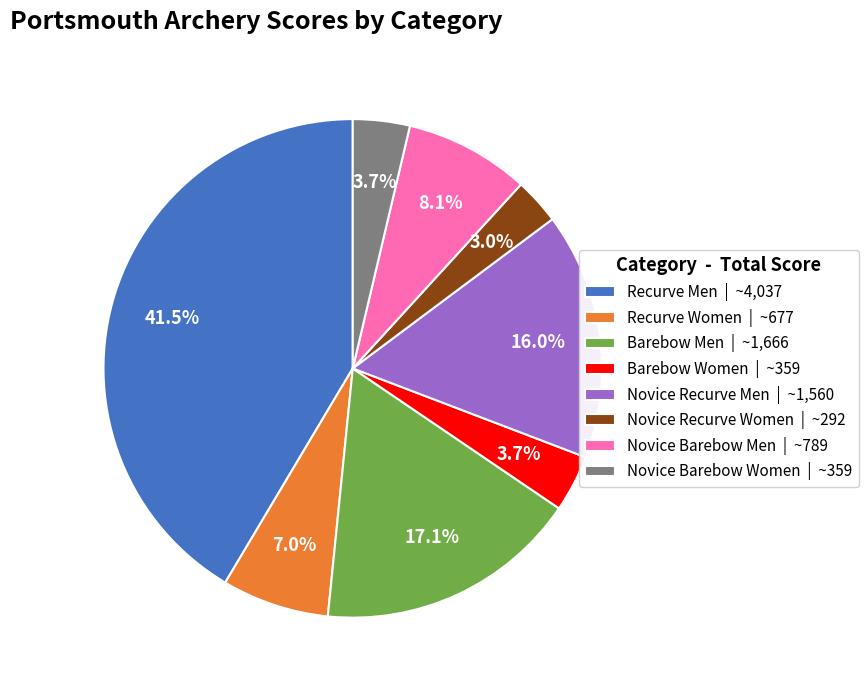

Between Barebow Men and Novice Barebow Women, which is larger?

Barebow Men